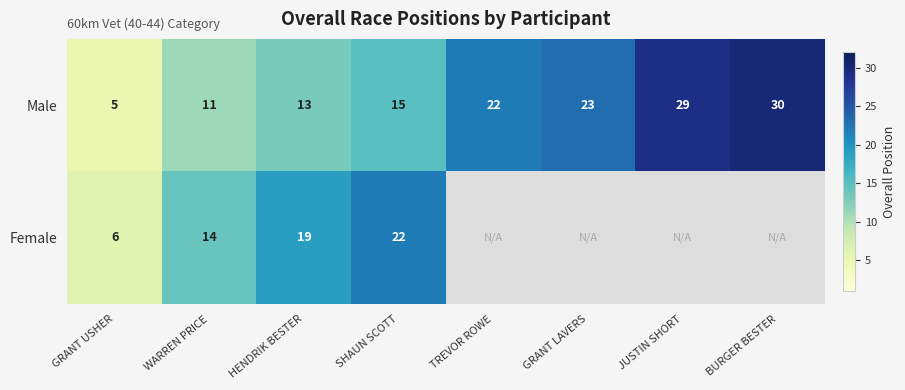

What is the approximate value of Male at GRANT USHER, to the nearest 5?

5